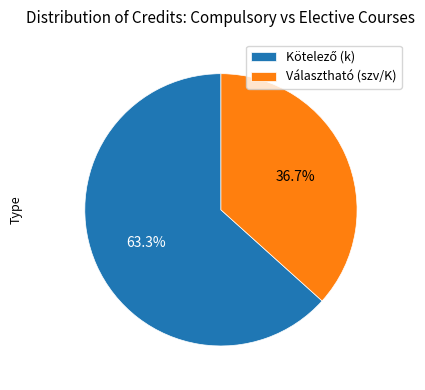

Is there a majority slice in this chart?

Yes